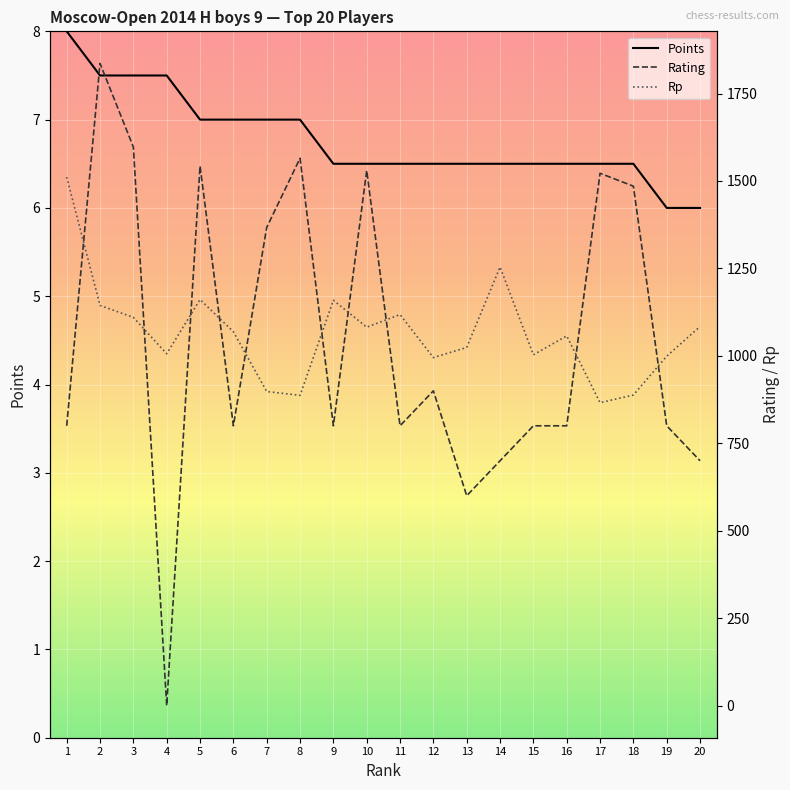

What value does the Rp series have at 13?

1024.0